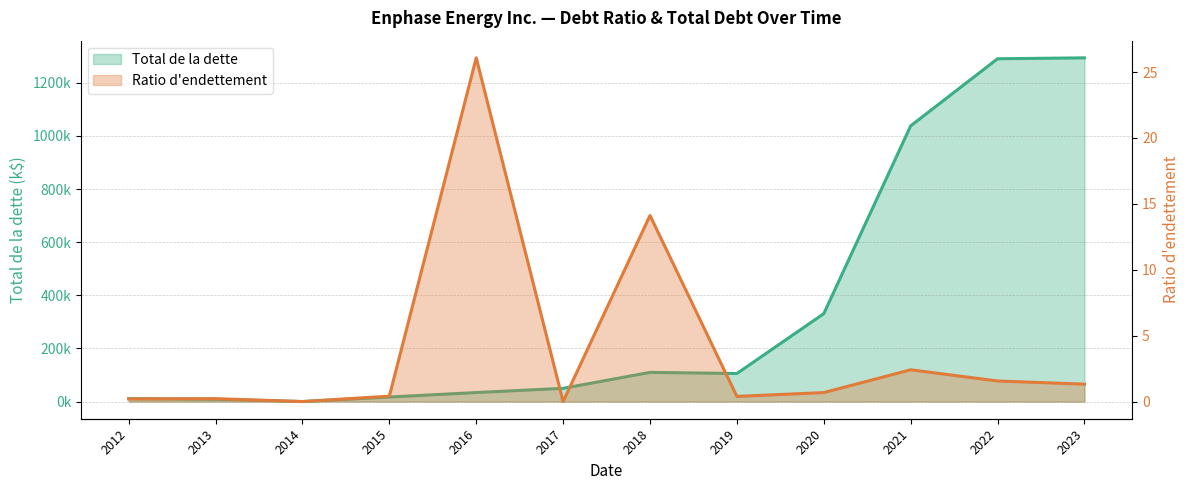

At which category does Total de la dette reach its first local peak?

2018